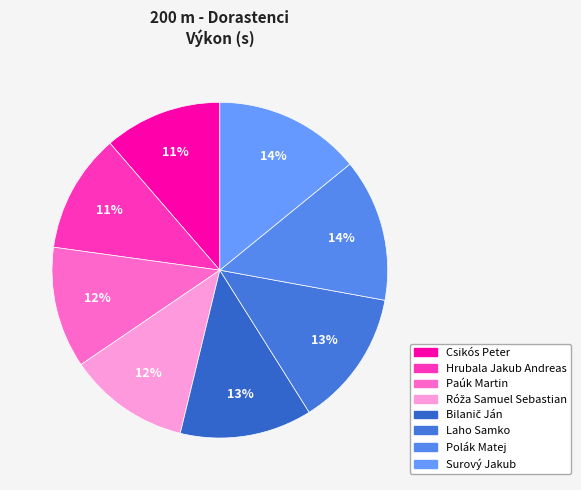

What percentage is NOT represented by Polák Matej?

86.2%